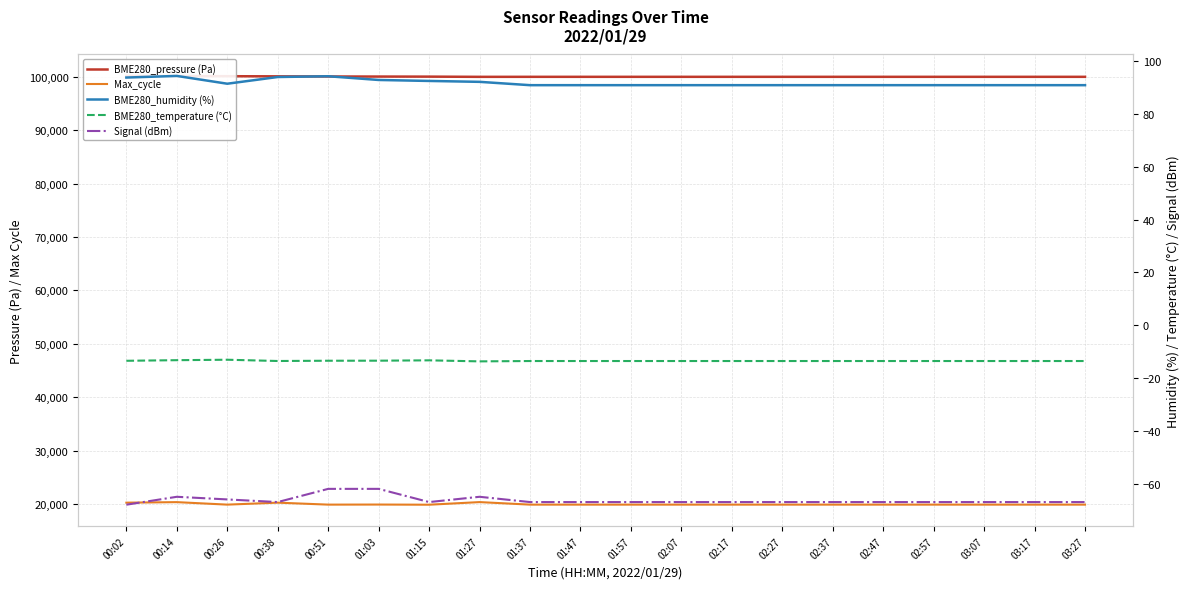

The BME280_temperature (°C) series shows -13.5 at 00:51. True or false?

True